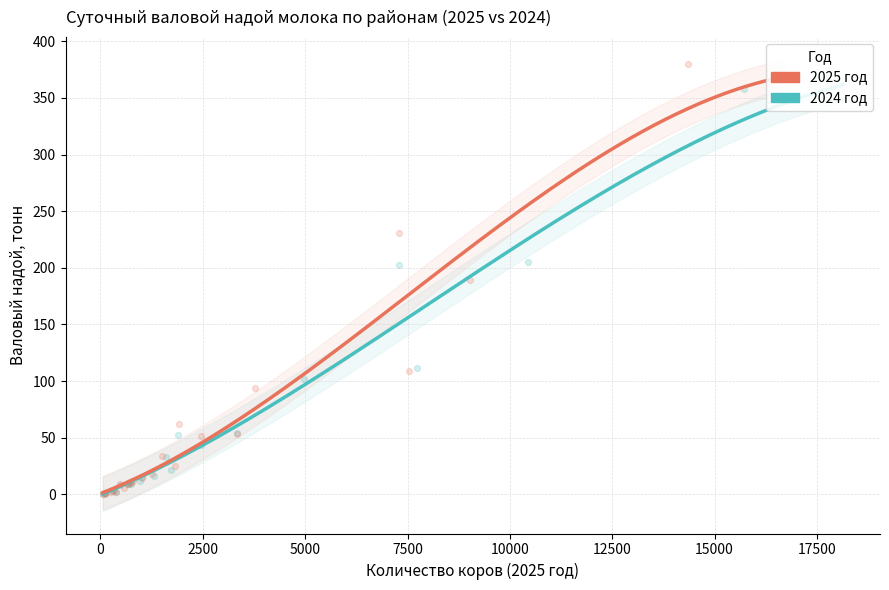

Which series reaches the maximum Y coordinate?

2025 год (надой)